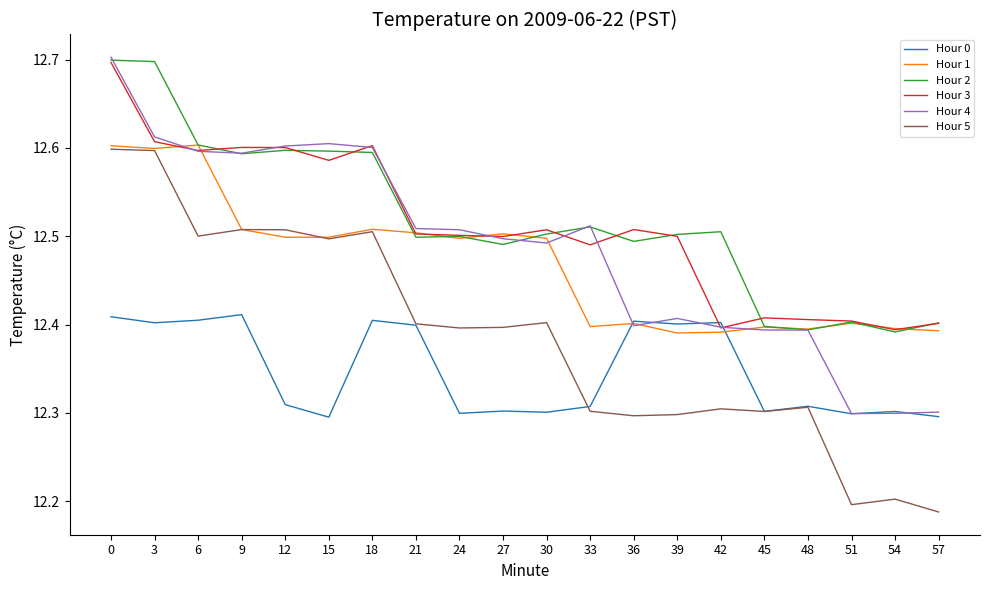

Reading right to left, what are all the values shown in this chart?

Hour 0: 57=12.3	54=12.3	51=12.3	48=12.3	45=12.3	42=12.4	39=12.4	36=12.4	33=12.3	30=12.3	27=12.3	24=12.3	21=12.4	18=12.4	15=12.3	12=12.3	9=12.4	6=12.4	3=12.4	0=12.4
Hour 1: 57=12.4	54=12.4	51=12.4	48=12.4	45=12.4	42=12.4	39=12.4	36=12.4	33=12.4	30=12.5	27=12.5	24=12.5	21=12.5	18=12.5	15=12.5	12=12.5	9=12.5	6=12.6	3=12.6	0=12.6
Hour 2: 57=12.4	54=12.4	51=12.4	48=12.4	45=12.4	42=12.5	39=12.5	36=12.5	33=12.5	30=12.5	27=12.5	24=12.5	21=12.5	18=12.6	15=12.6	12=12.6	9=12.6	6=12.6	3=12.7	0=12.7
Hour 3: 57=12.4	54=12.4	51=12.4	48=12.4	45=12.4	42=12.4	39=12.5	36=12.5	33=12.5	30=12.5	27=12.5	24=12.5	21=12.5	18=12.6	15=12.6	12=12.6	9=12.6	6=12.6	3=12.6	0=12.7
Hour 4: 57=12.3	54=12.3	51=12.3	48=12.4	45=12.4	42=12.4	39=12.4	36=12.4	33=12.5	30=12.5	27=12.5	24=12.5	21=12.5	18=12.6	15=12.6	12=12.6	9=12.6	6=12.6	3=12.6	0=12.7
Hour 5: 57=12.2	54=12.2	51=12.2	48=12.3	45=12.3	42=12.3	39=12.3	36=12.3	33=12.3	30=12.4	27=12.4	24=12.4	21=12.4	18=12.5	15=12.5	12=12.5	9=12.5	6=12.5	3=12.6	0=12.6